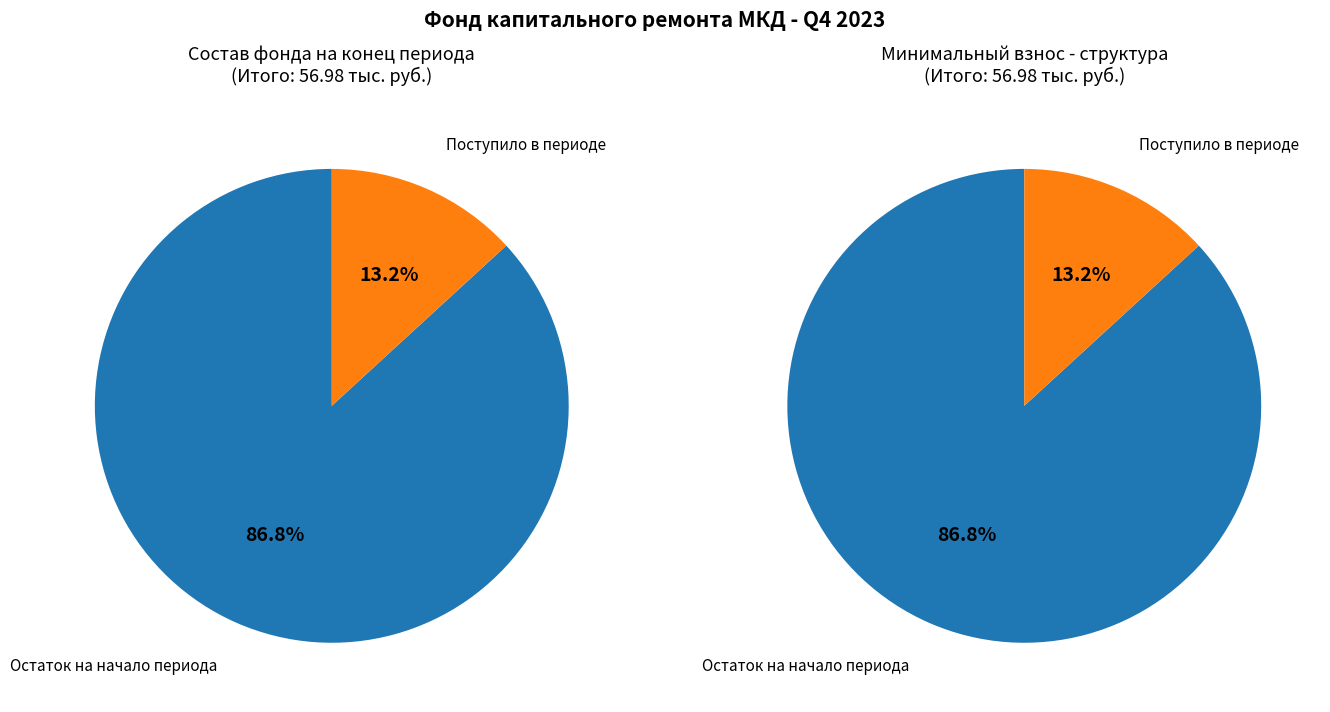

To the nearest percent, what is the average slice percentage?

50%